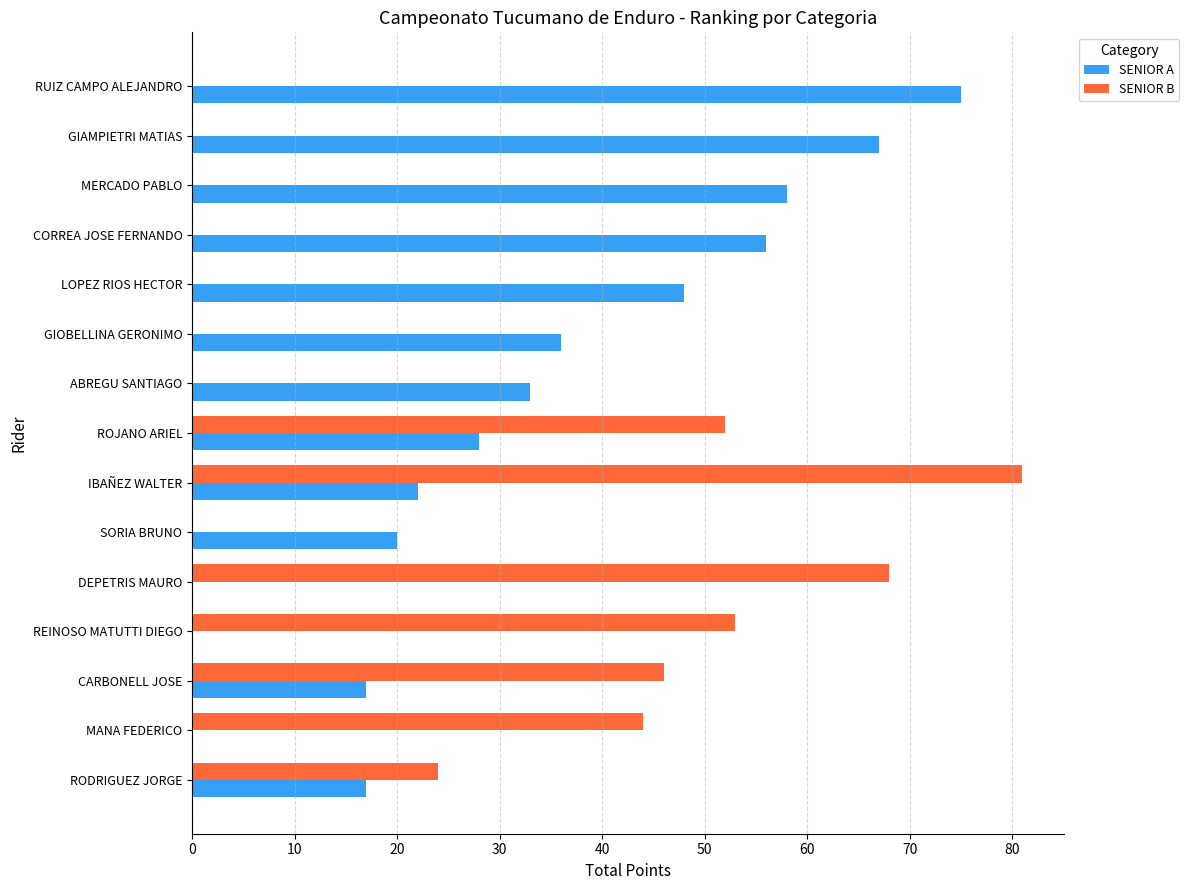

Which category has the highest value across all series?

IBAÑEZ WALTER